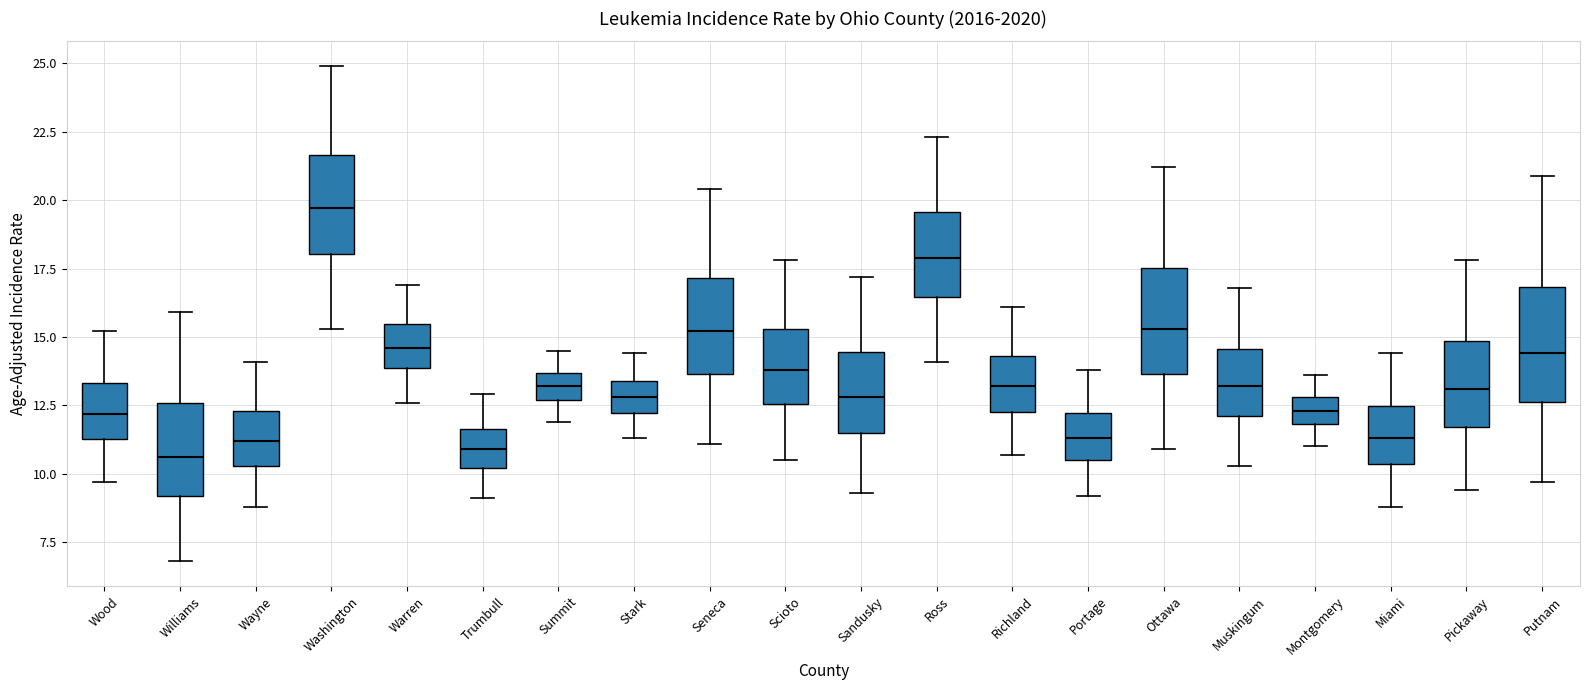

Where is the upper edge of the box for Trumbull on the y-axis? The values are not printed on the chart, so give them approximately, as read against the axis.

11.5